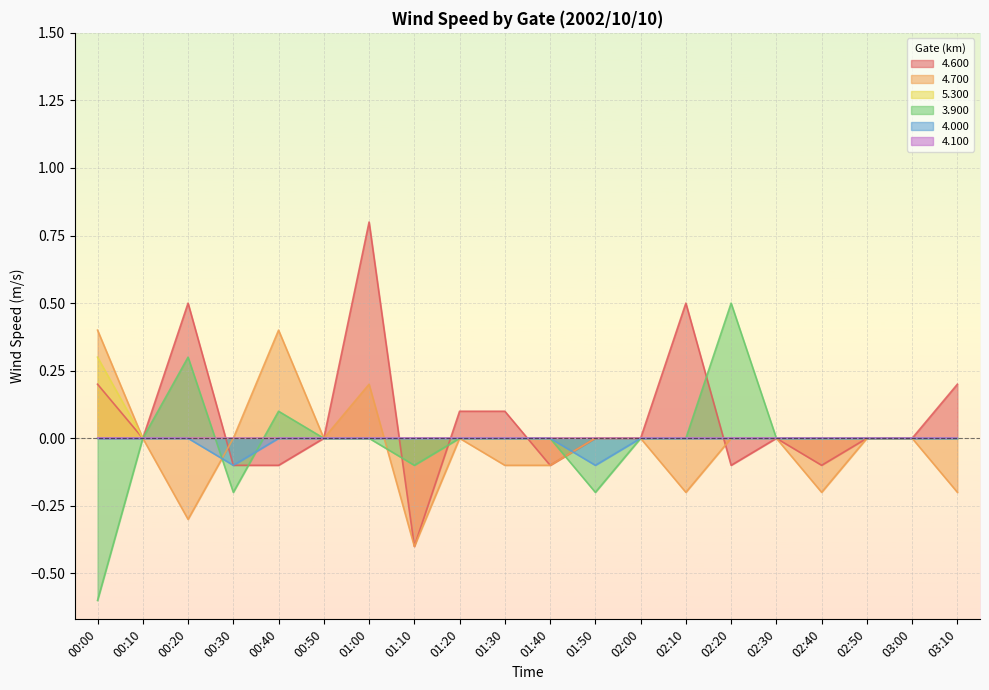

What is the minimum value shown in the chart?

-0.6